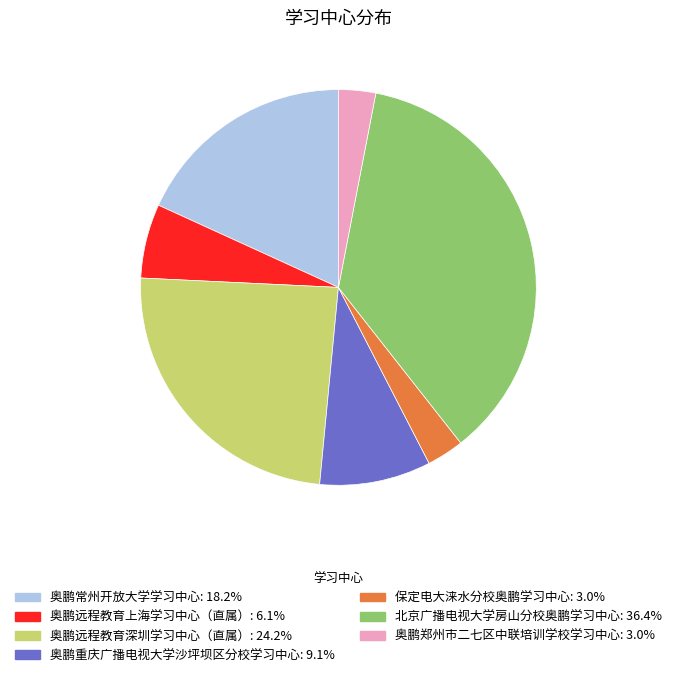

Count the number of slices in the pie.

7